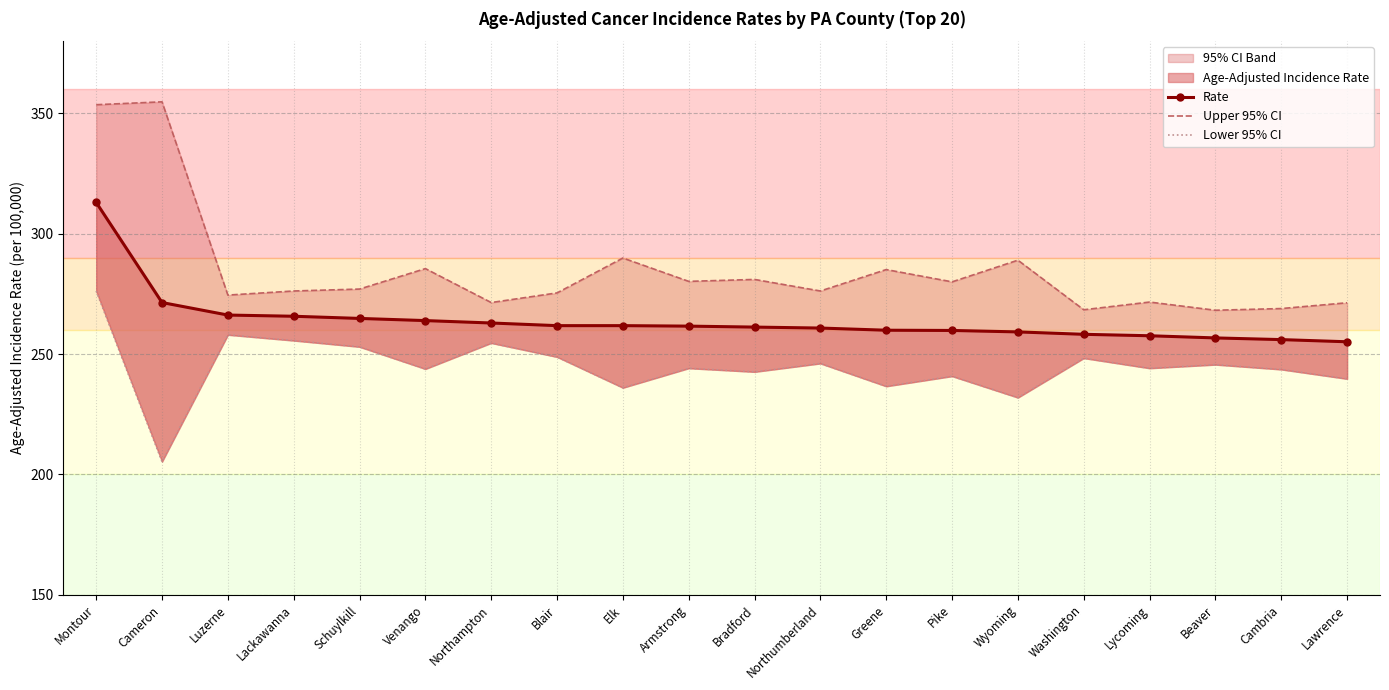

Which category has the highest value across all series?

Cameron